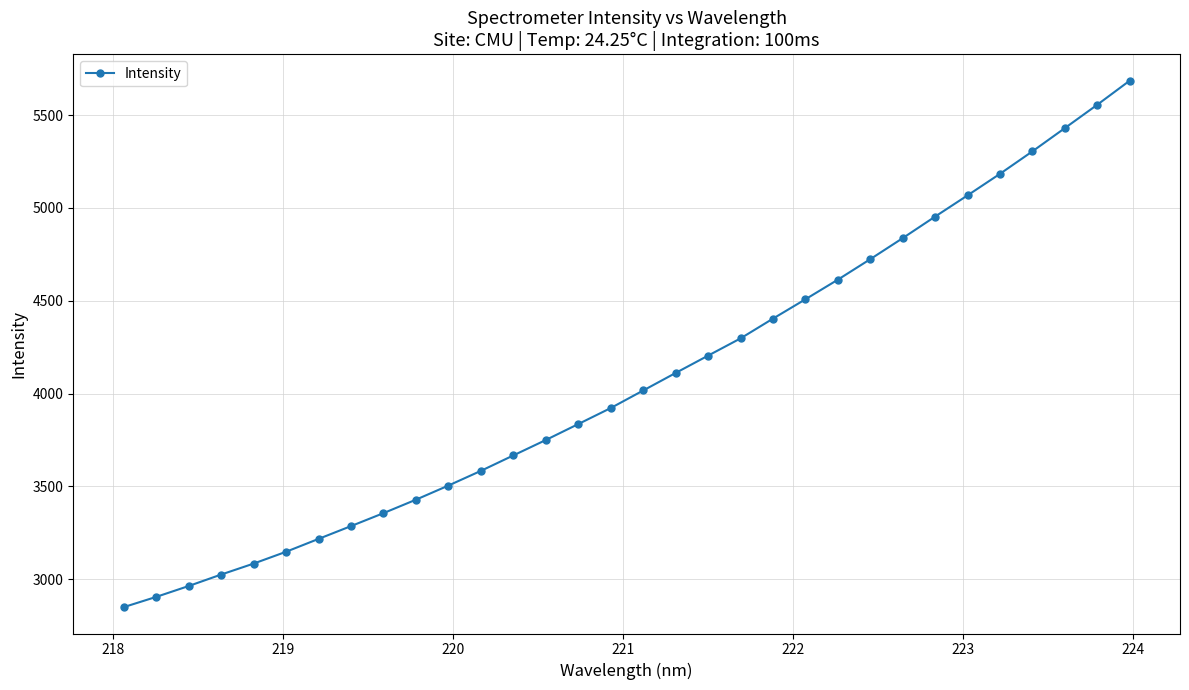

What is the maximum value shown in the chart?

5685.9